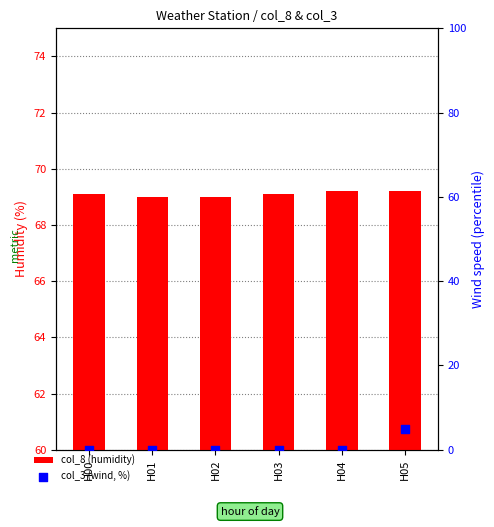

Is the value of col_8 (humidity) at H02 greater than the value of col_3 (wind, %) at H02?

Yes